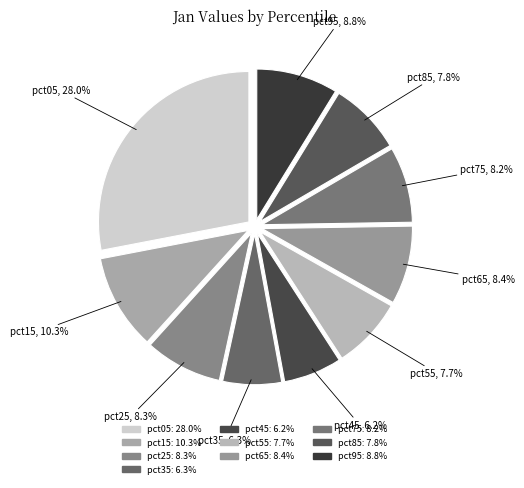

Do pct65 and pct85 together represent more than half of the pie?

No